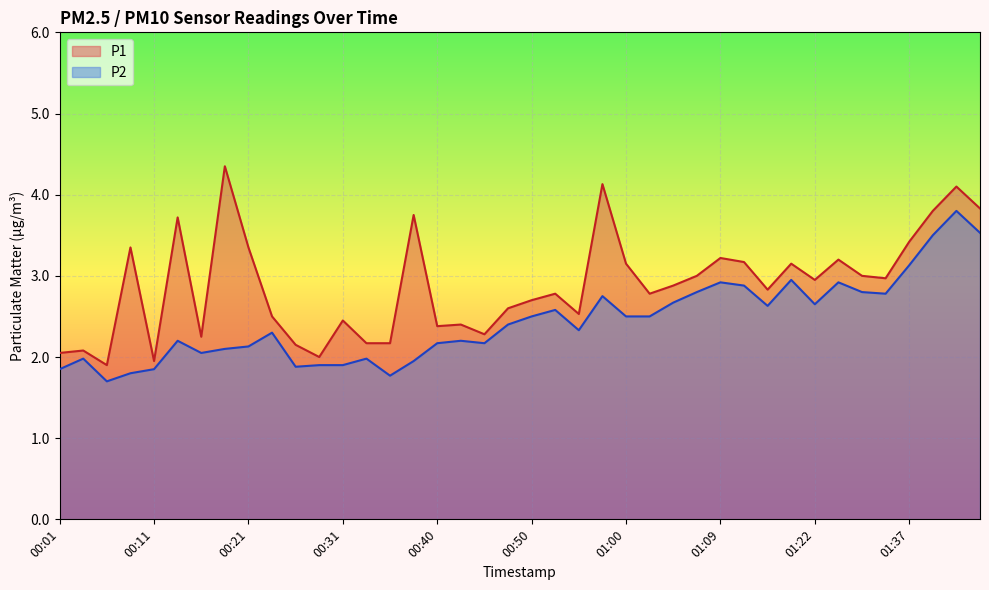

How many interior local peaks does the P1 series have?

13